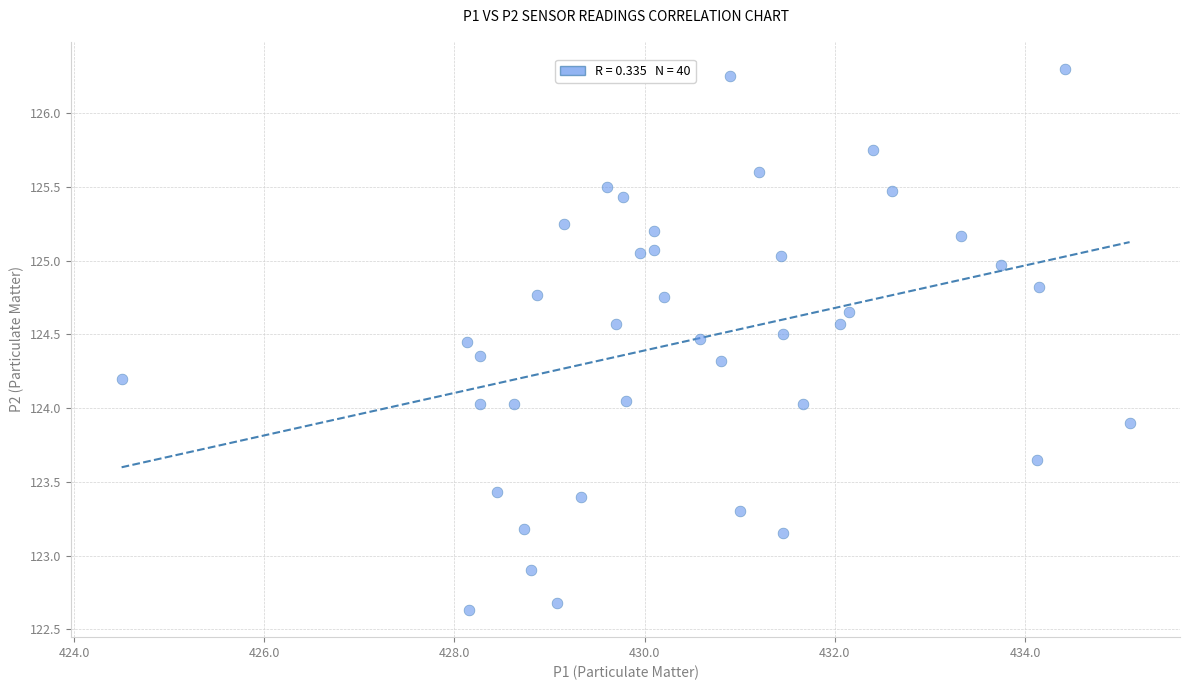

What is the range of Y values (max minus min)?

3.7